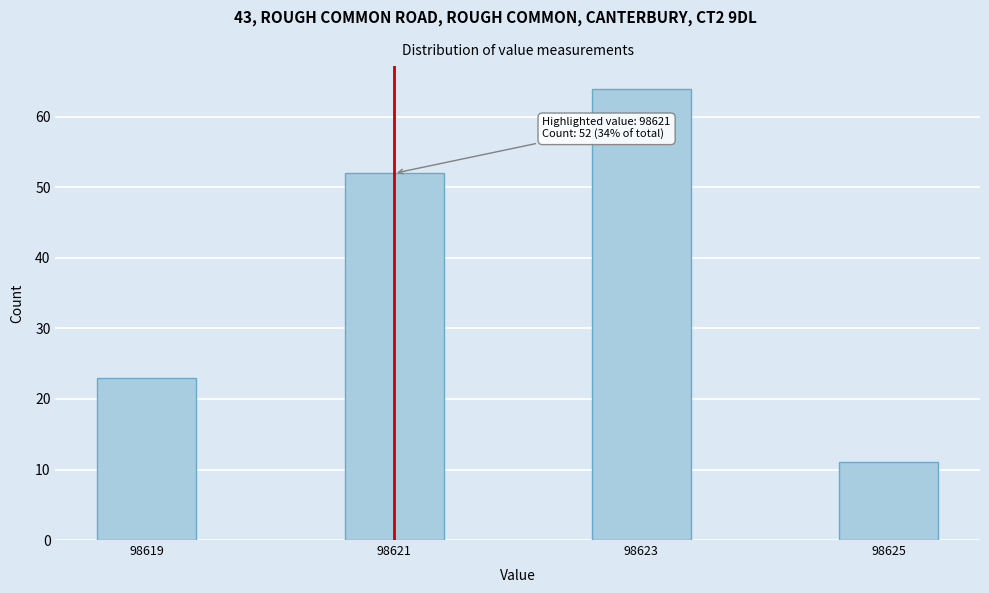

Reading right to left, what are all the values shown in this chart?

11	64	52	23